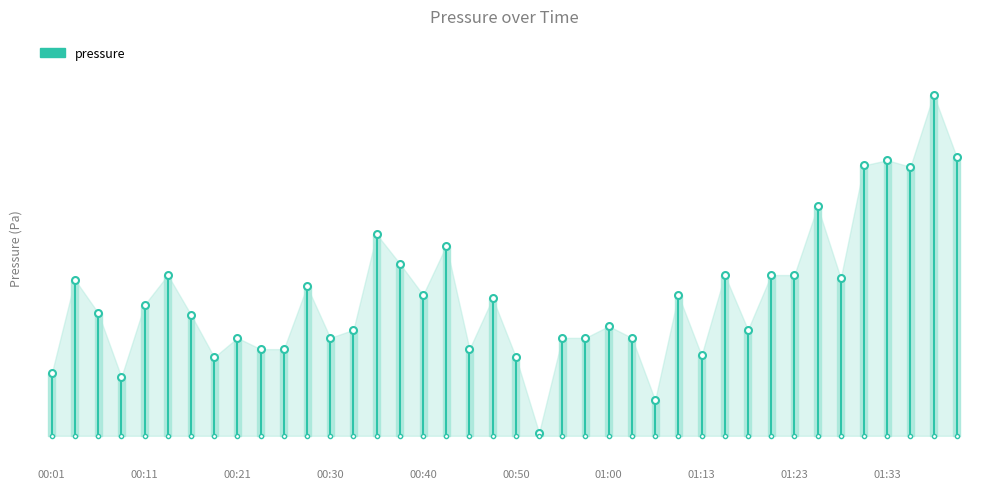

What is the difference between the values at 01:05 and 00:30?

5.3